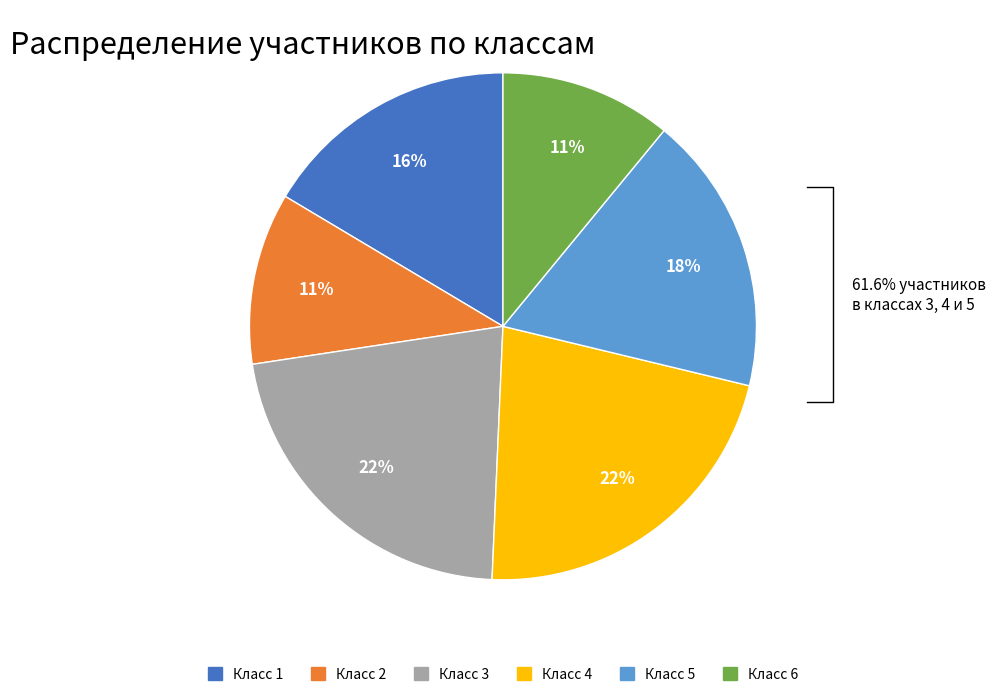

What portion of the pie excludes Класс 4?

78.1%